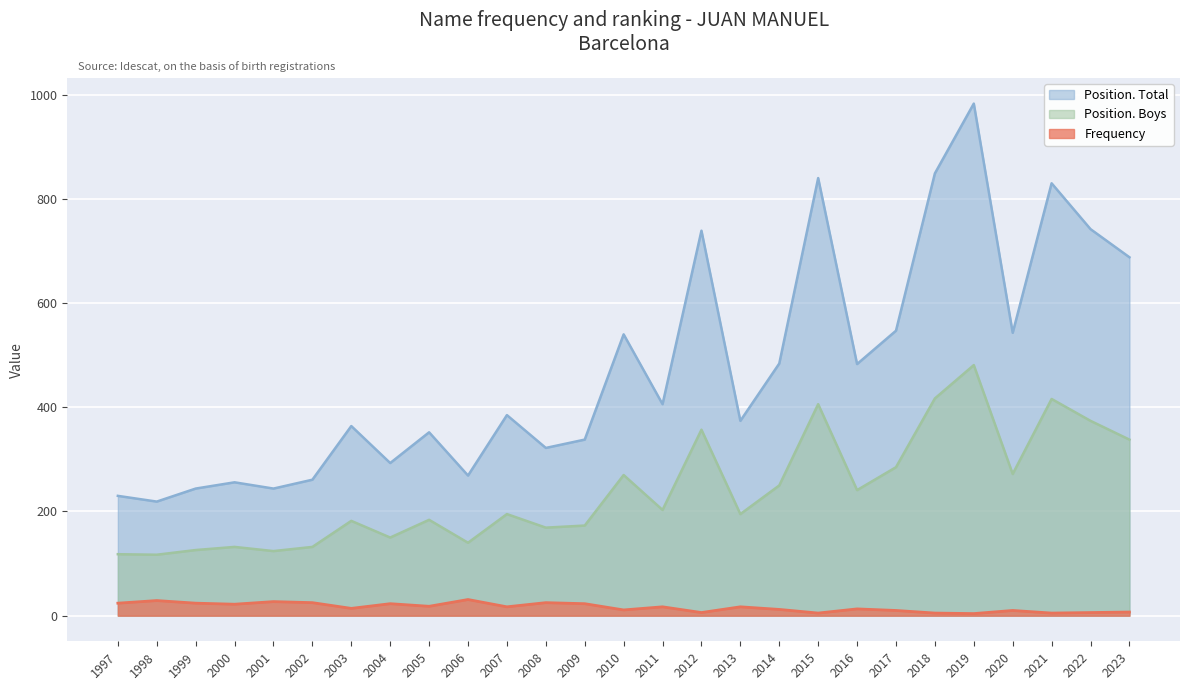

At how many categories does at least one series exceed 518?

10